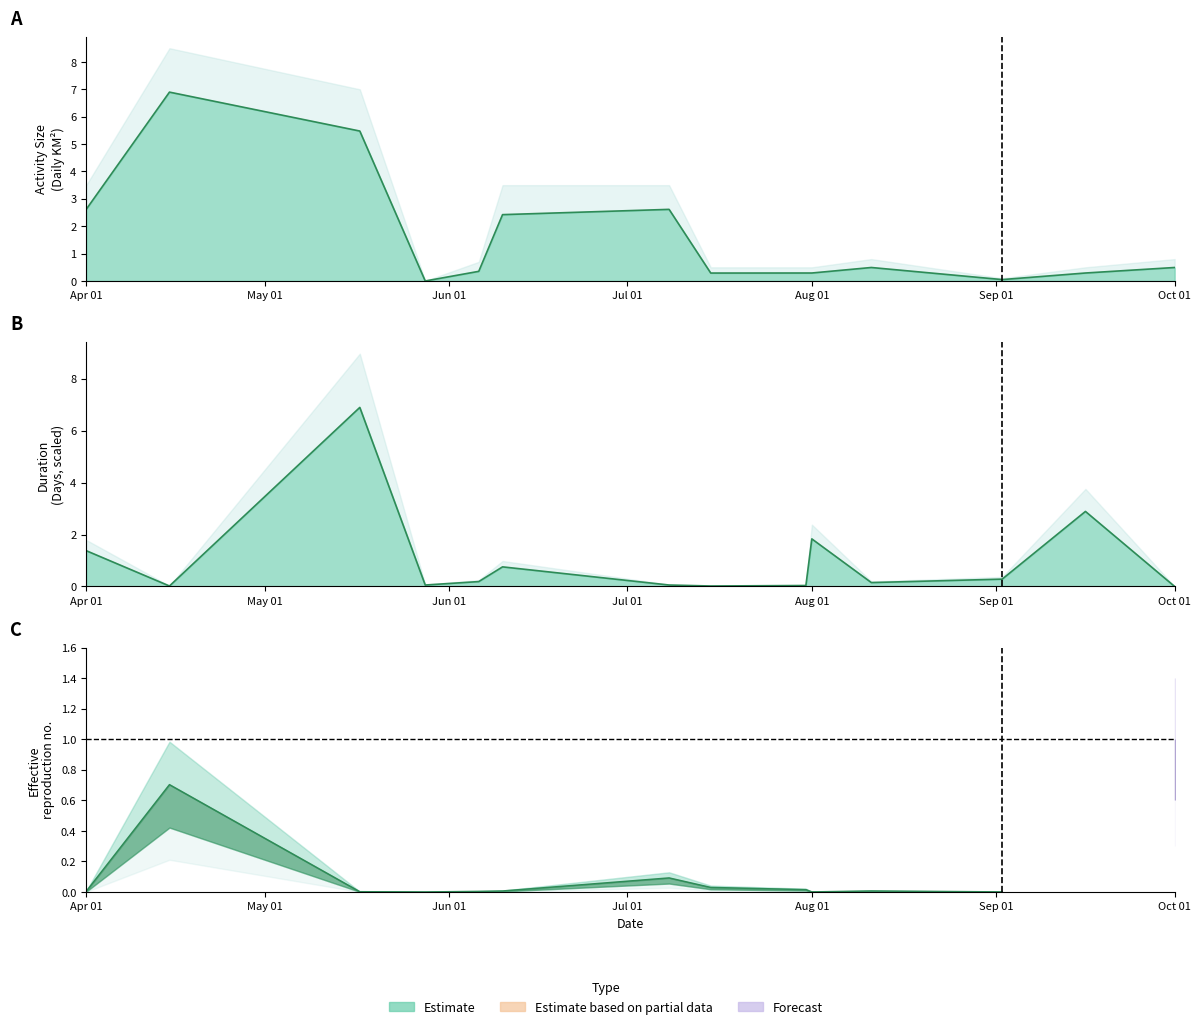

What is the label of the 4th point from the left?

2024-05-28